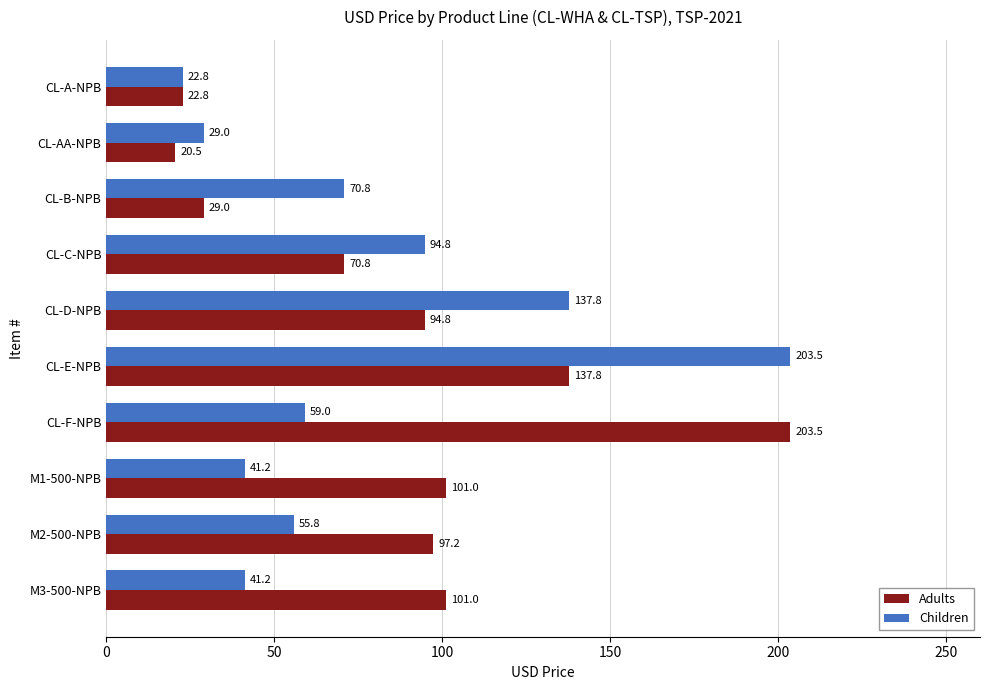

How many data points does each series have?

10